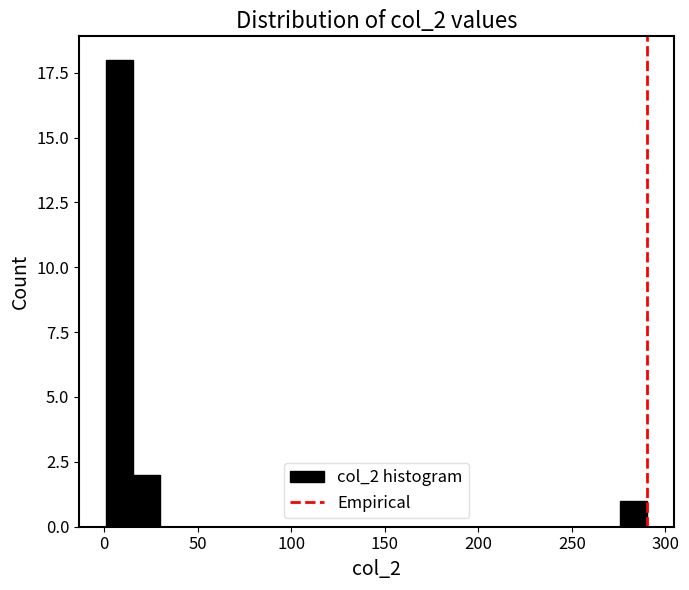

Read against the x-axis, roughly where is the centre of the tallest bar?

10